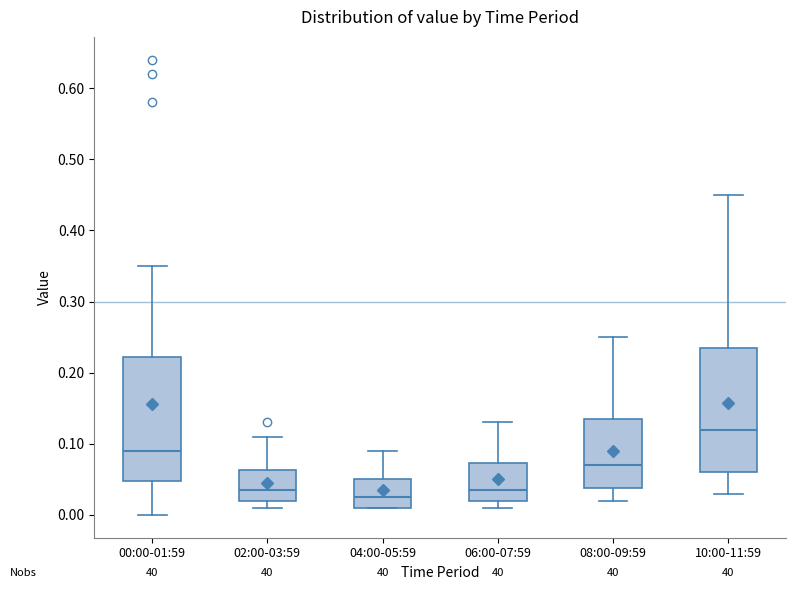

Reading left to right, transcribe this box plot: for each box, give where its median line is, the range the box spans, and where its two whiskers end, as read against the y-axis. The values are not printed on the chart, so give them approximately, as read against the axis.

00:00-01:59: median 0.09, box 0.05 to 0.22, whiskers 0.00 to 0.35
02:00-03:59: median 0.04, box 0.02 to 0.06, whiskers 0.01 to 0.11
04:00-05:59: median 0.03, box 0.01 to 0.05, whiskers 0.01 to 0.09
06:00-07:59: median 0.04, box 0.02 to 0.07, whiskers 0.01 to 0.13
08:00-09:59: median 0.07, box 0.04 to 0.14, whiskers 0.02 to 0.25
10:00-11:59: median 0.12, box 0.06 to 0.24, whiskers 0.03 to 0.45